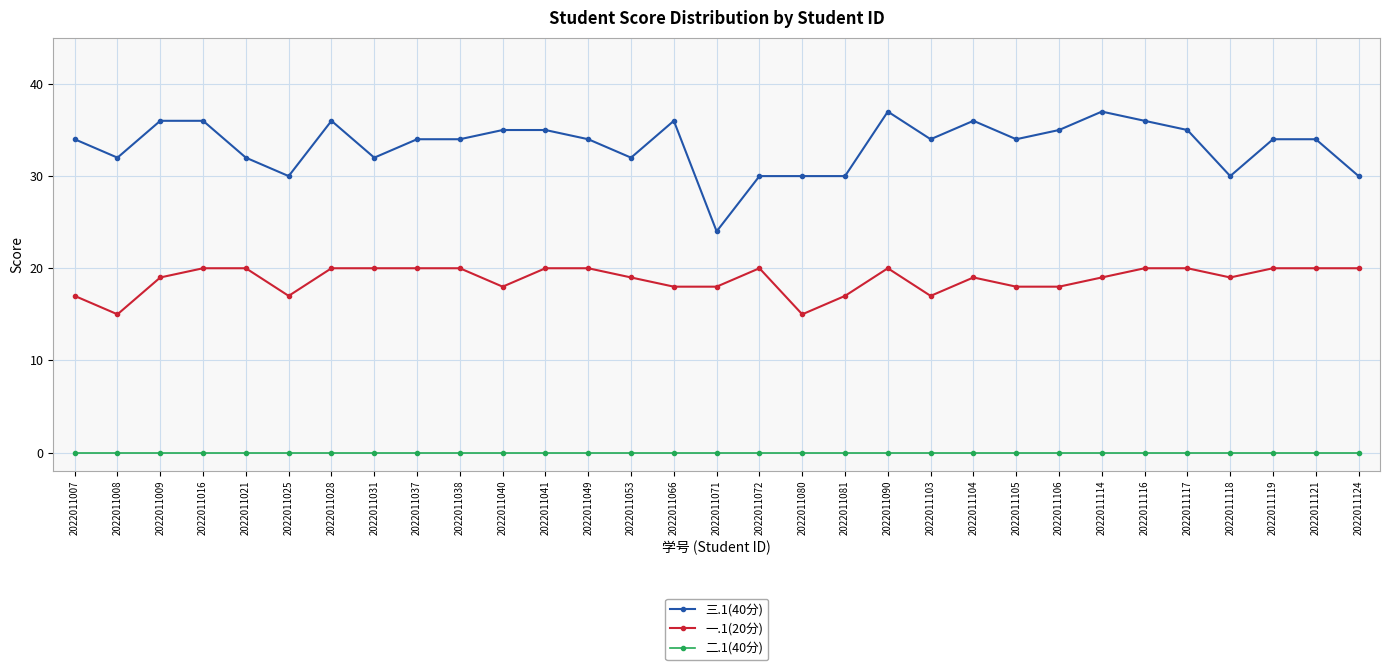

Which series has the largest range (max minus min)?

三.1(40分)